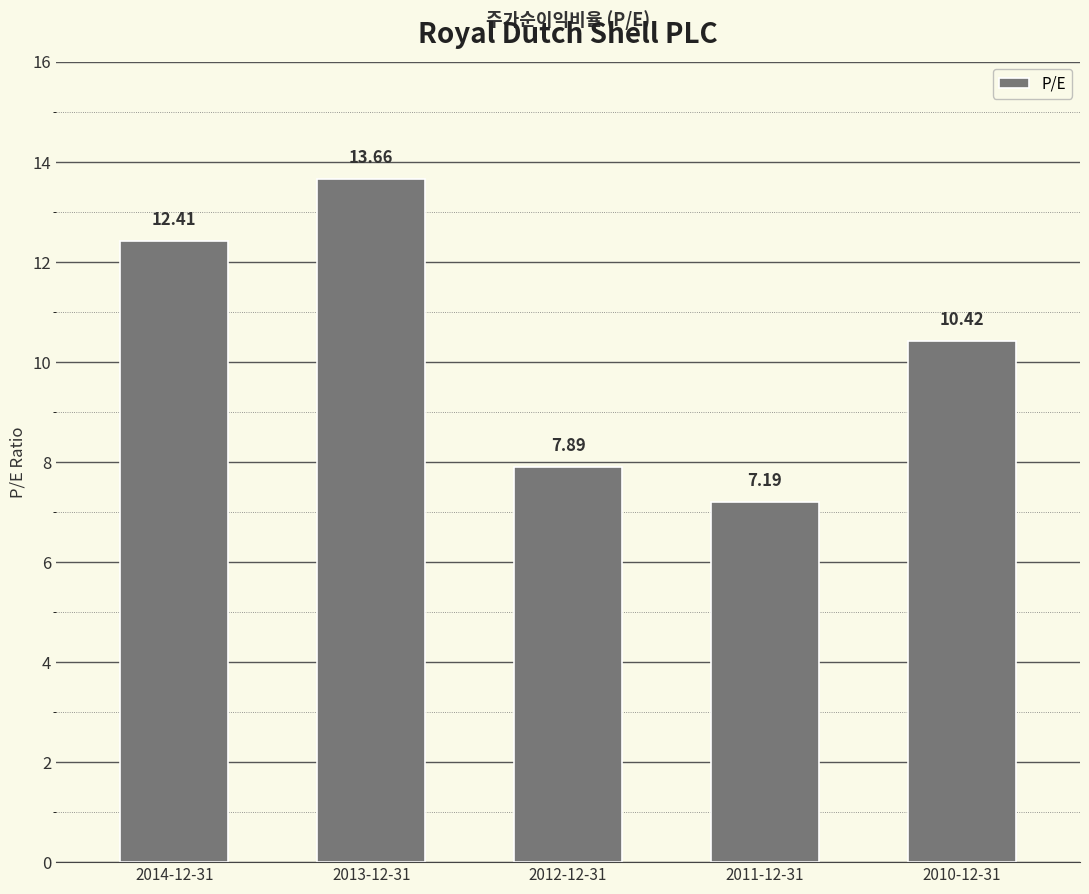

What is the change in value from 2012-12-31 to 2010-12-31?

+2.5